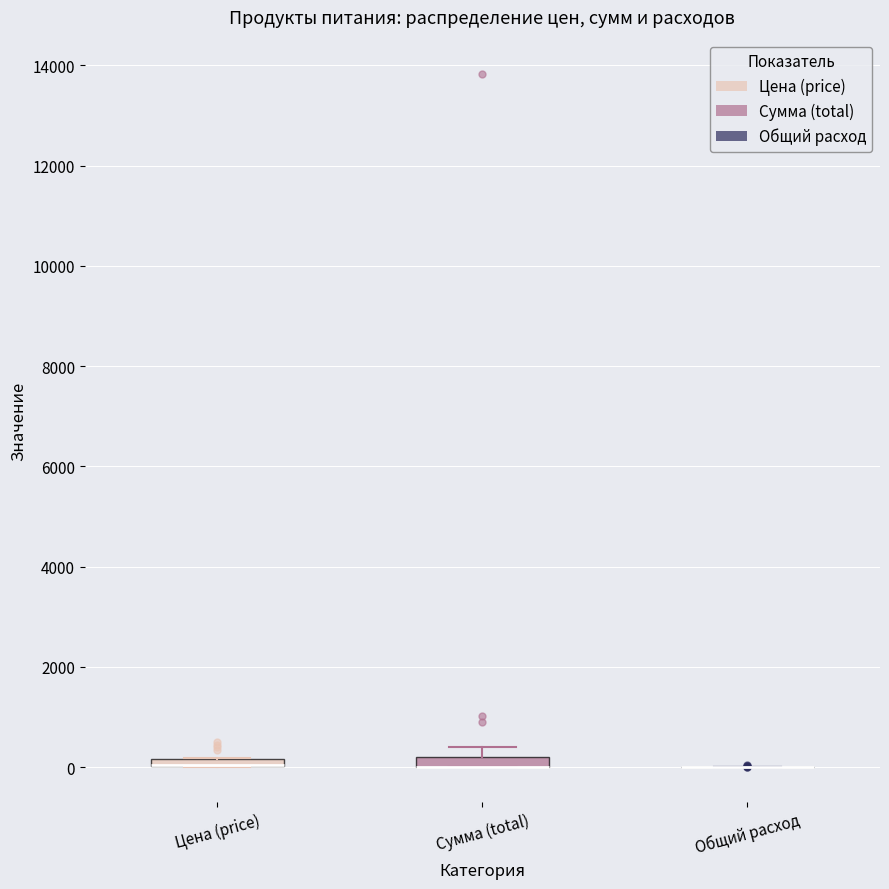

Where is the lower edge of the box for Цена (price) on the y-axis? The values are not printed on the chart, so give them approximately, as read against the axis.

0